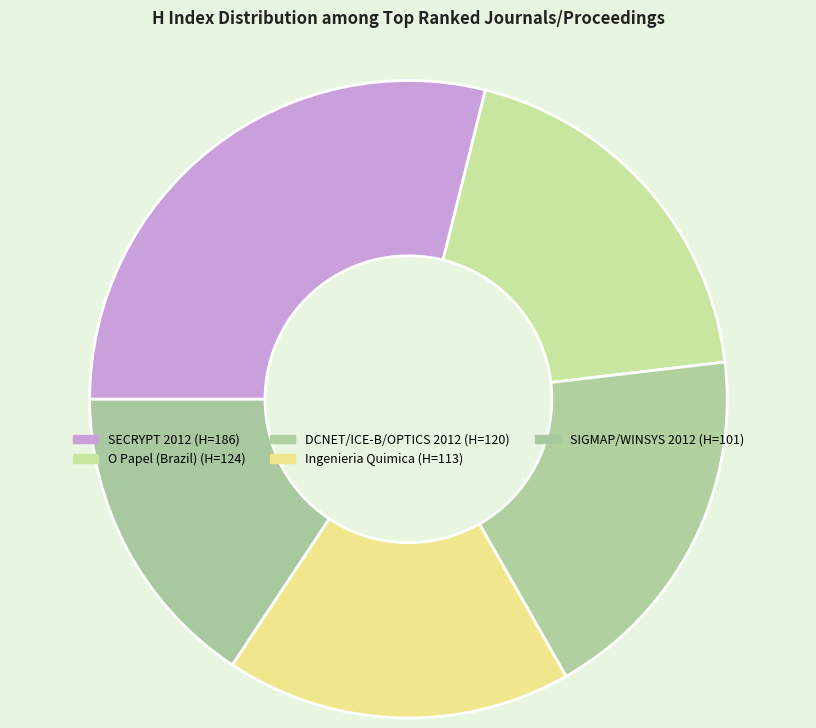

Is Ingenieria Quimica the majority of the pie?

No